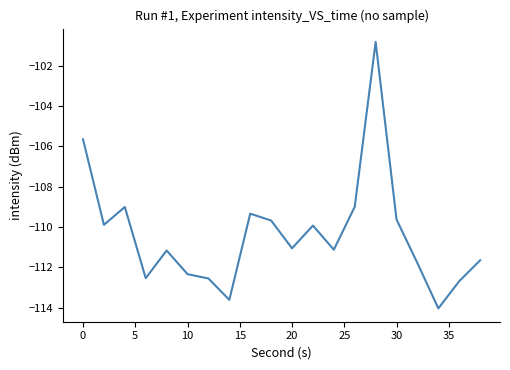

How many series are shown in this chart?

1